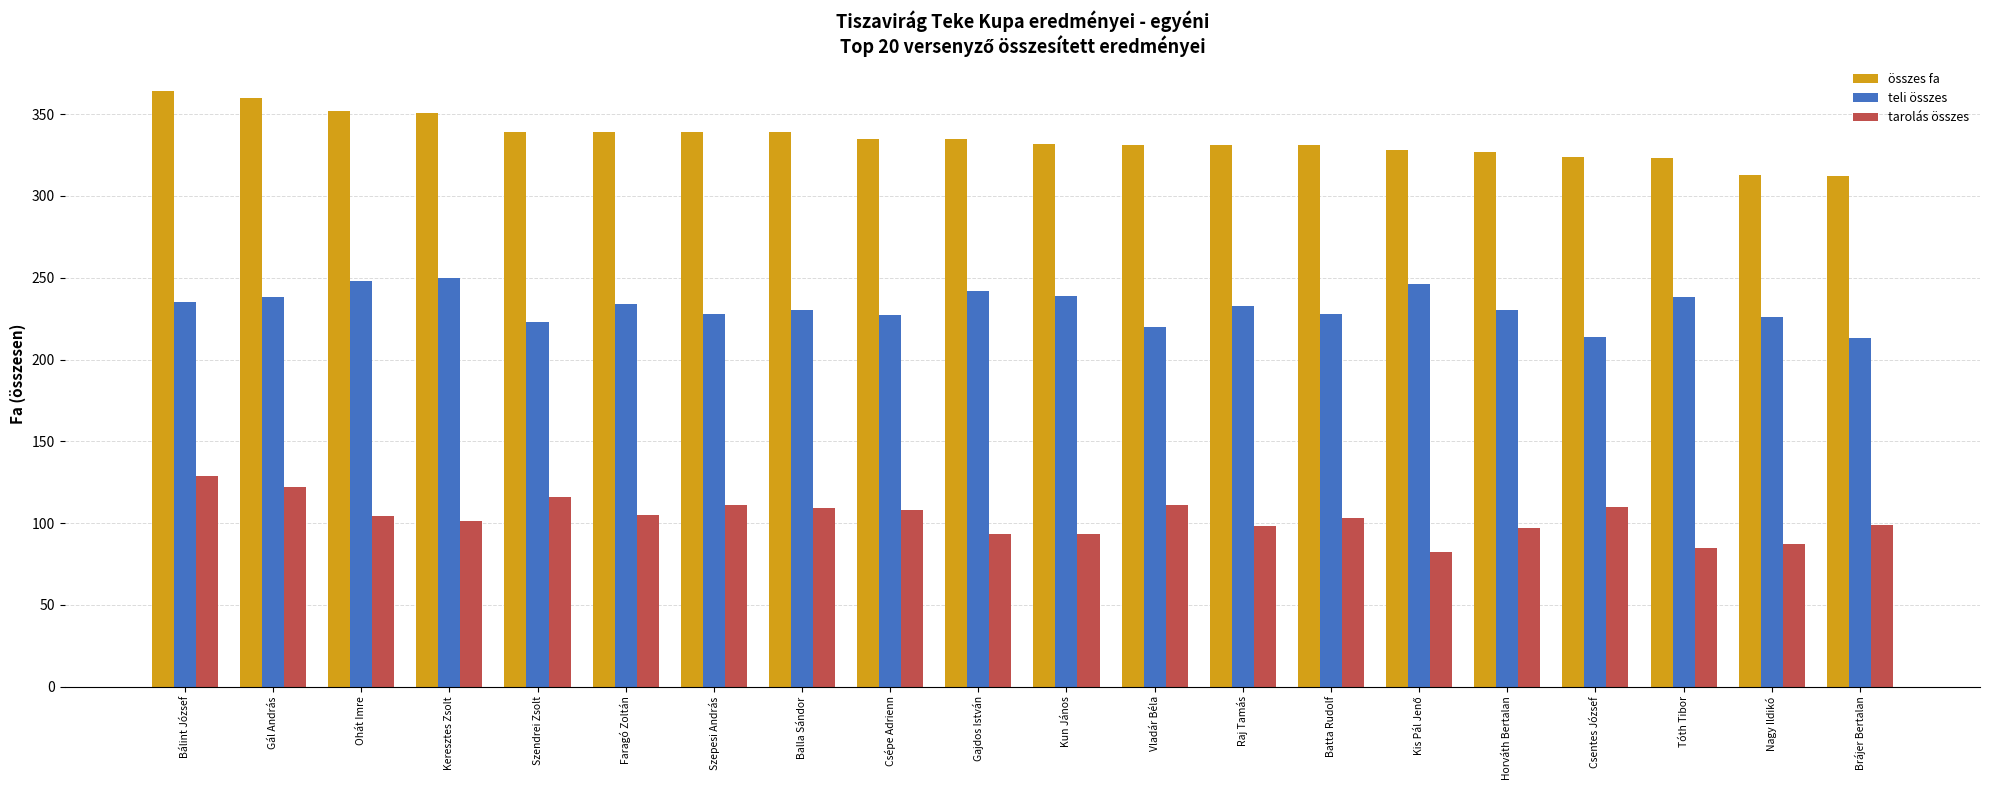

Is the value of összes fa at Bálint József greater than the value of teli összes at Tóth Tibor?

Yes